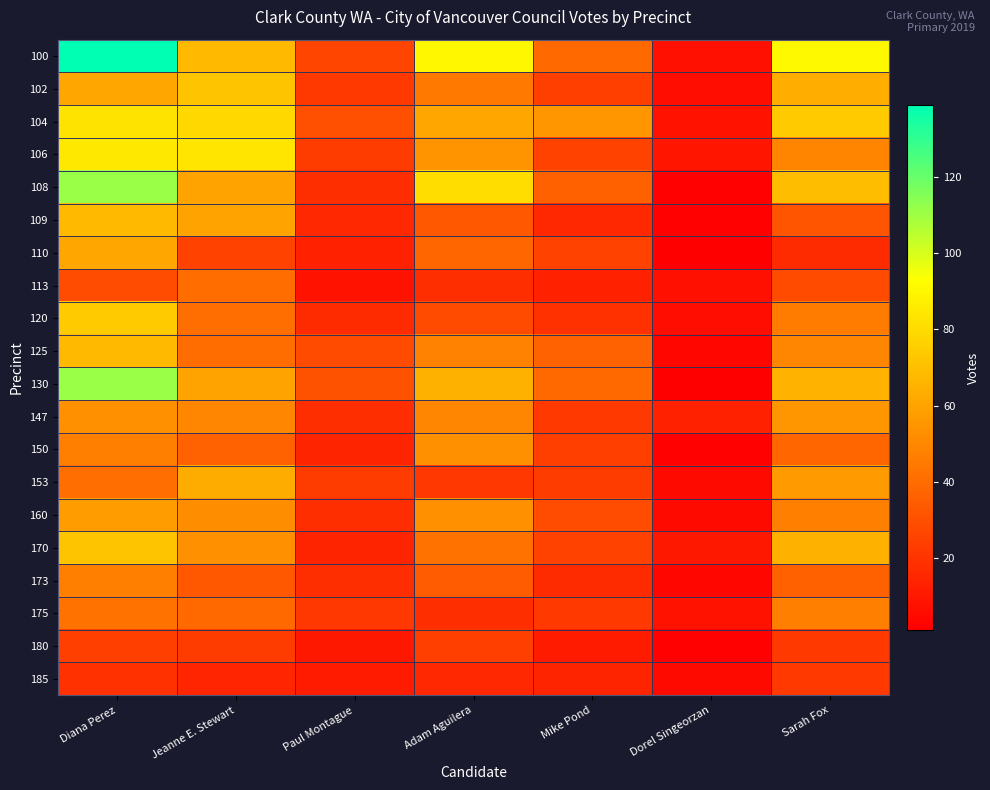

Which series has the largest total across all categories?

100